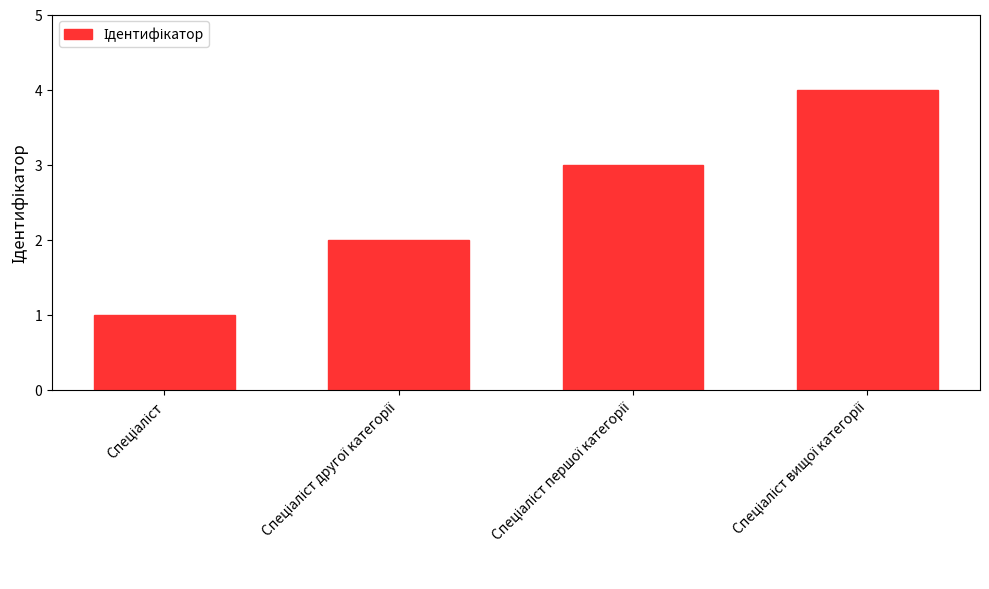

What is the difference between the maximum and minimum values?

3